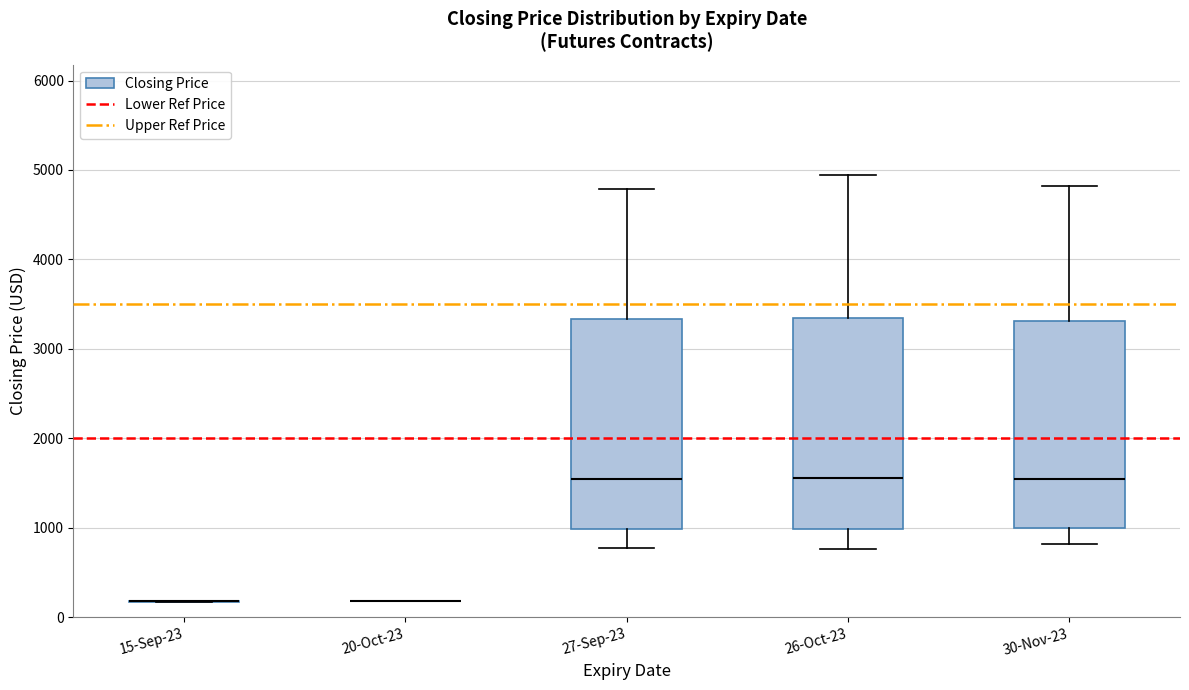

Reading left to right, read every box against the y-axis: the position of its median line, the range the box covers, and the ends of its whiskers. The values are not printed on the chart, so give them approximately, as read against the axis.

15-Sep-23: box collapsed to a line at 200, whiskers 200 to 200
20-Oct-23: box collapsed to a line at 200, whiskers 200 to 200
27-Sep-23: median 1500, box 1000 to 3300, whiskers 800 to 4800
26-Oct-23: median 1600, box 1000 to 3300, whiskers 800 to 4900
30-Nov-23: median 1500, box 1000 to 3300, whiskers 800 to 4800